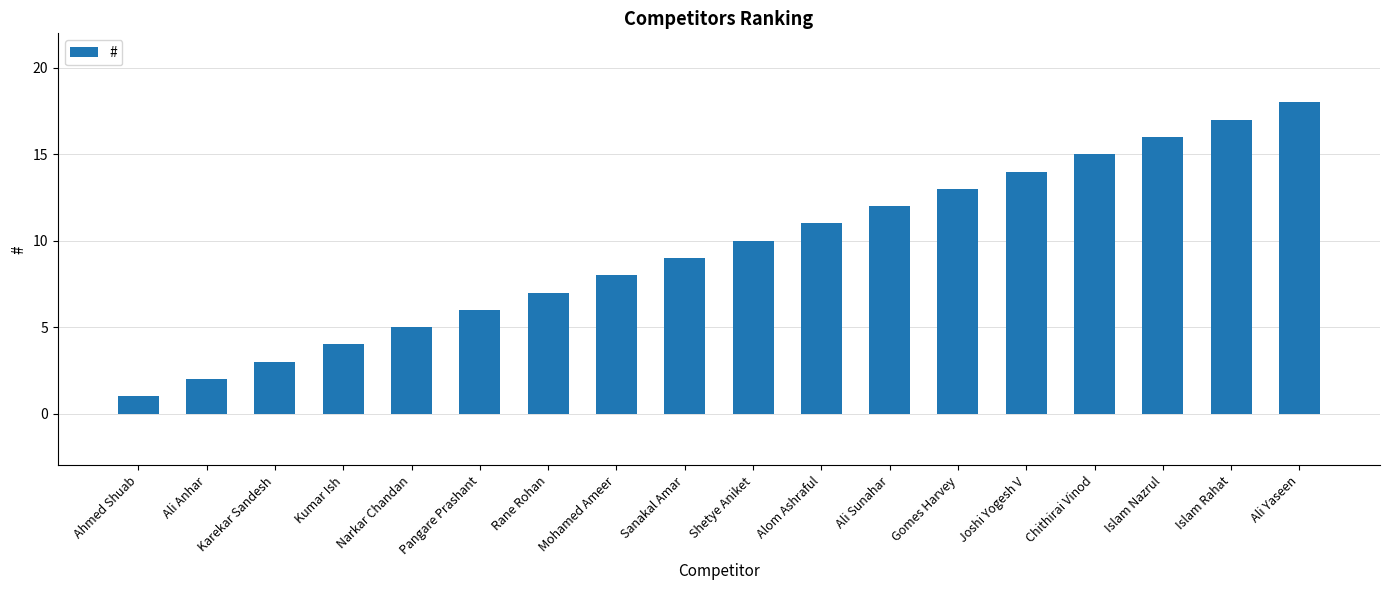

The value at Kumar Ish is 7. True or false?

False